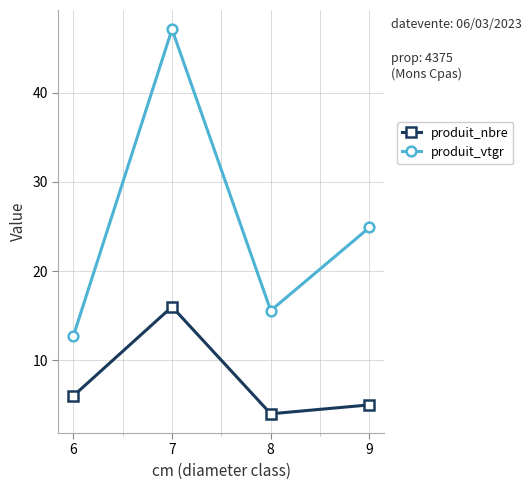

At which category does produit_nbre reach its first local valley?

8